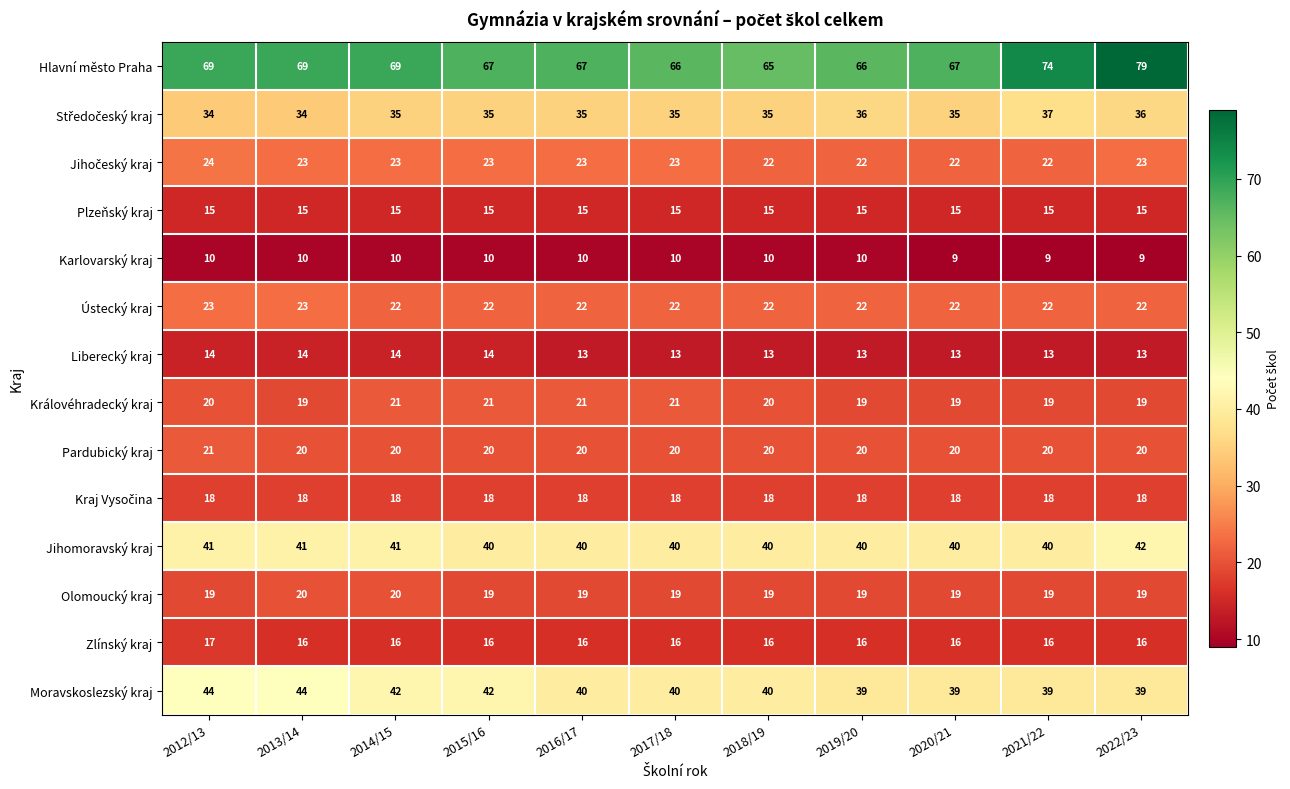

How many Liberecký kraj values are between 13 and 14?

11